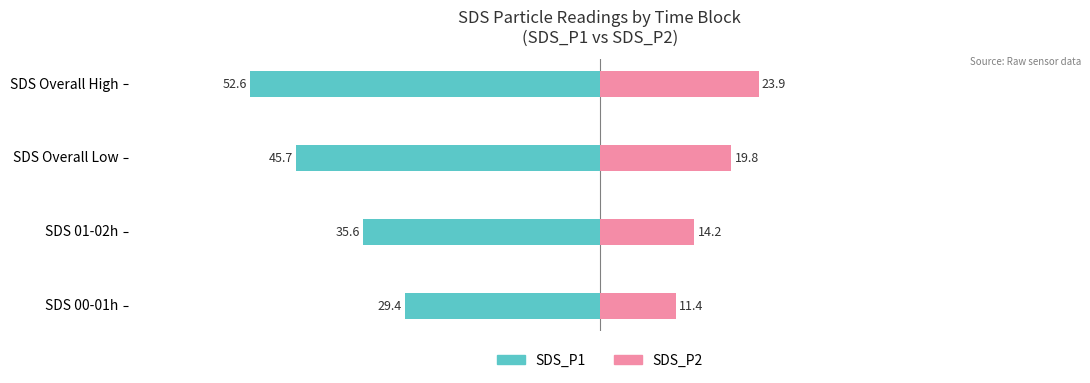

What is the sum of the SDS_P2 values at SDS 00-01h and SDS Overall Low?

31.2